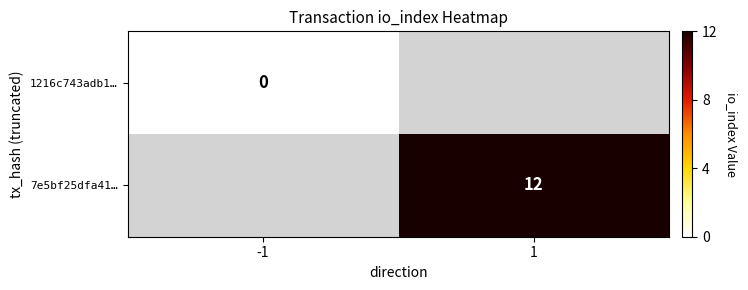

Is it true that 7e5bf25dfa41… equals 12 at 1?

True